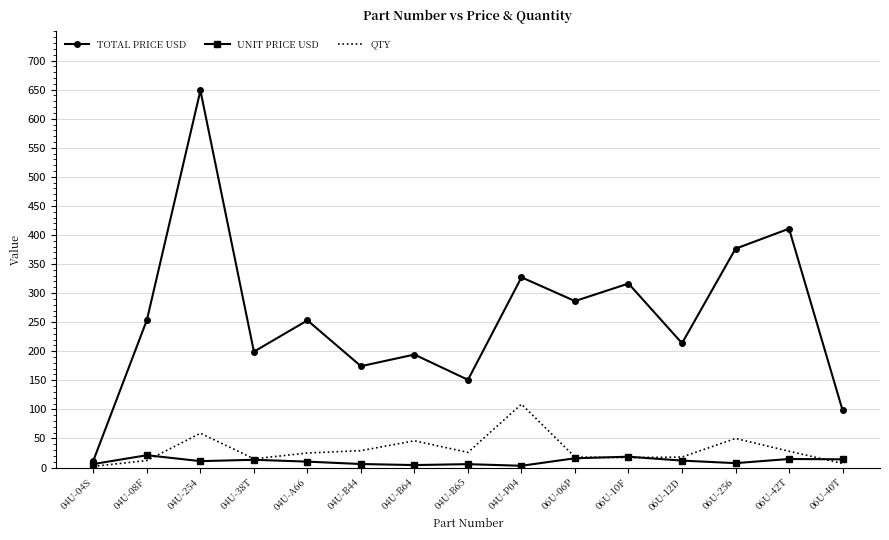

The TOTAL PRICE USD series shows 98.6 at 06U-40T. True or false?

True